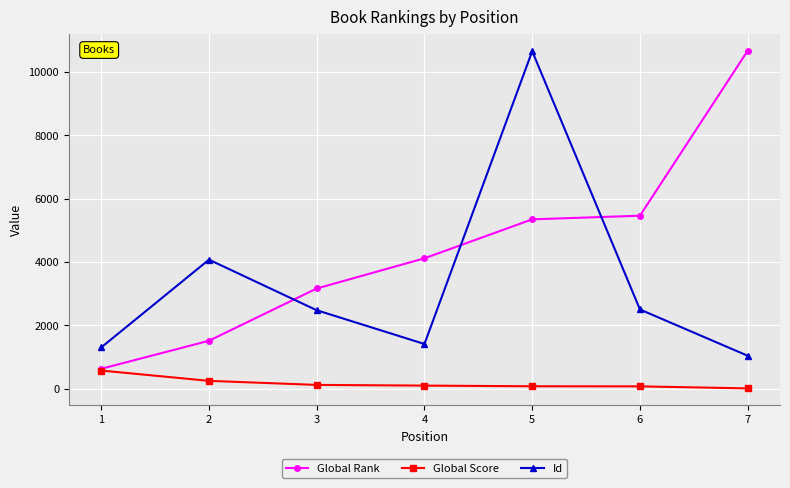

Which series has the largest total across all categories?

Global Rank